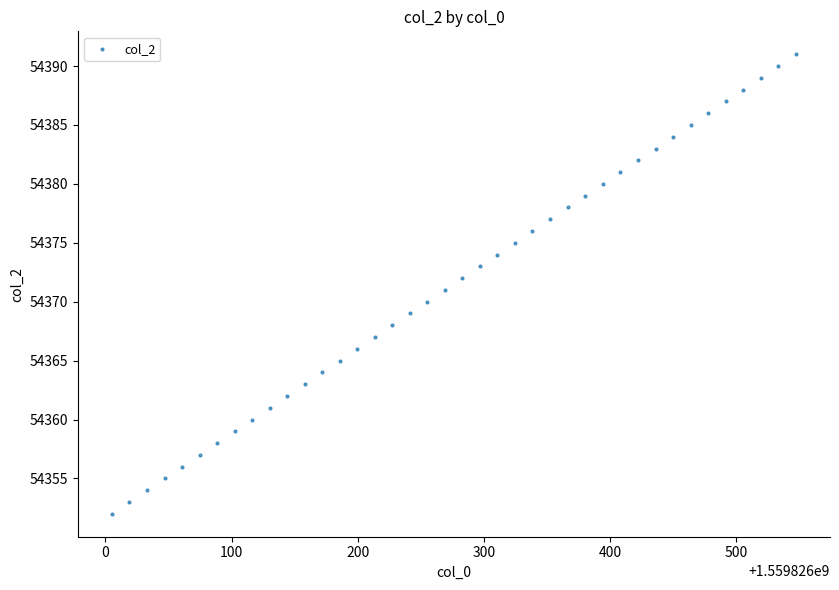

What is the range of Y values (max minus min)?

39